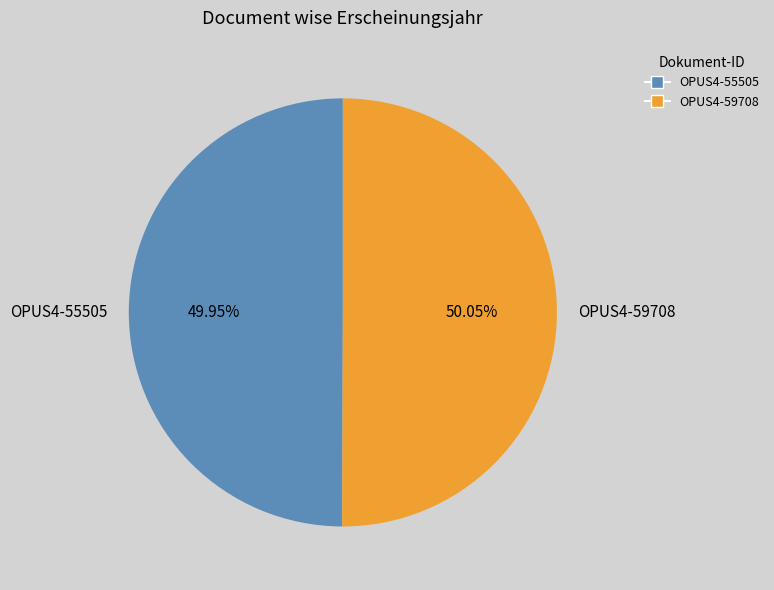

To the nearest percent, what is the average slice percentage?

50%